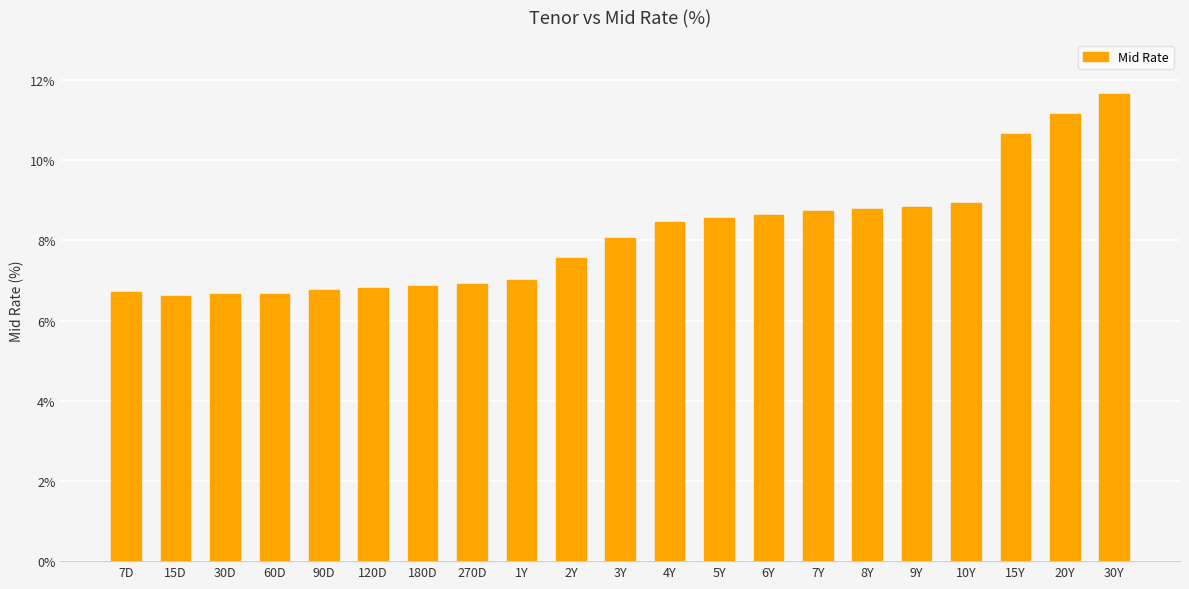

Which category has the highest value across all series?

30Y